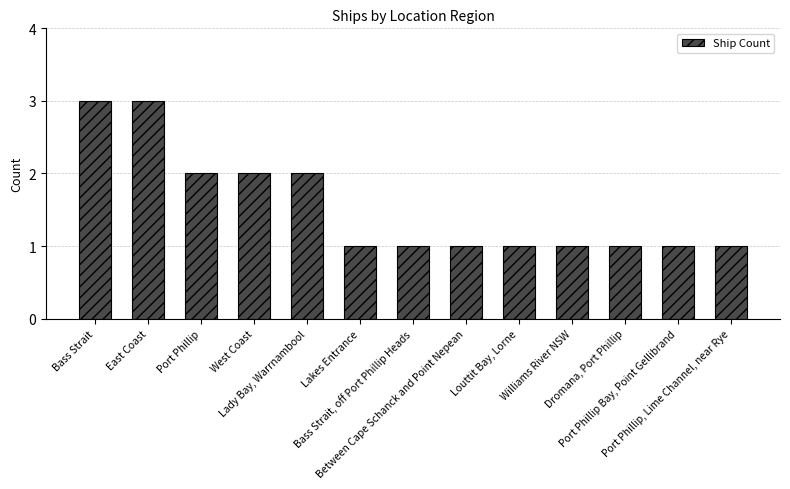

Approximately how many times larger is the value at East Coast compared to Williams River NSW?

3.0